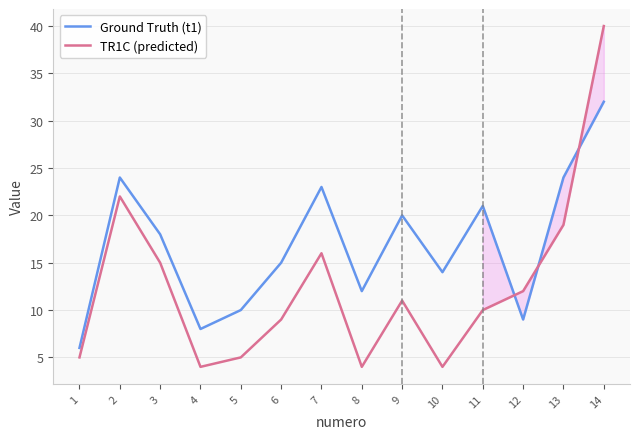

At which category does Ground Truth (t1) reach its first local peak?

2